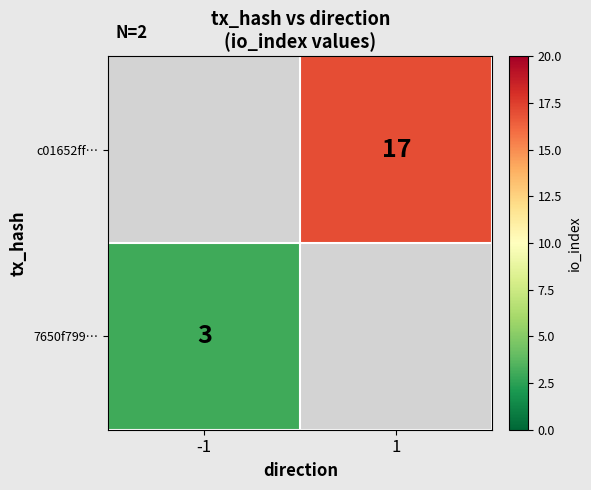

What is the greatest value displayed?

17.0